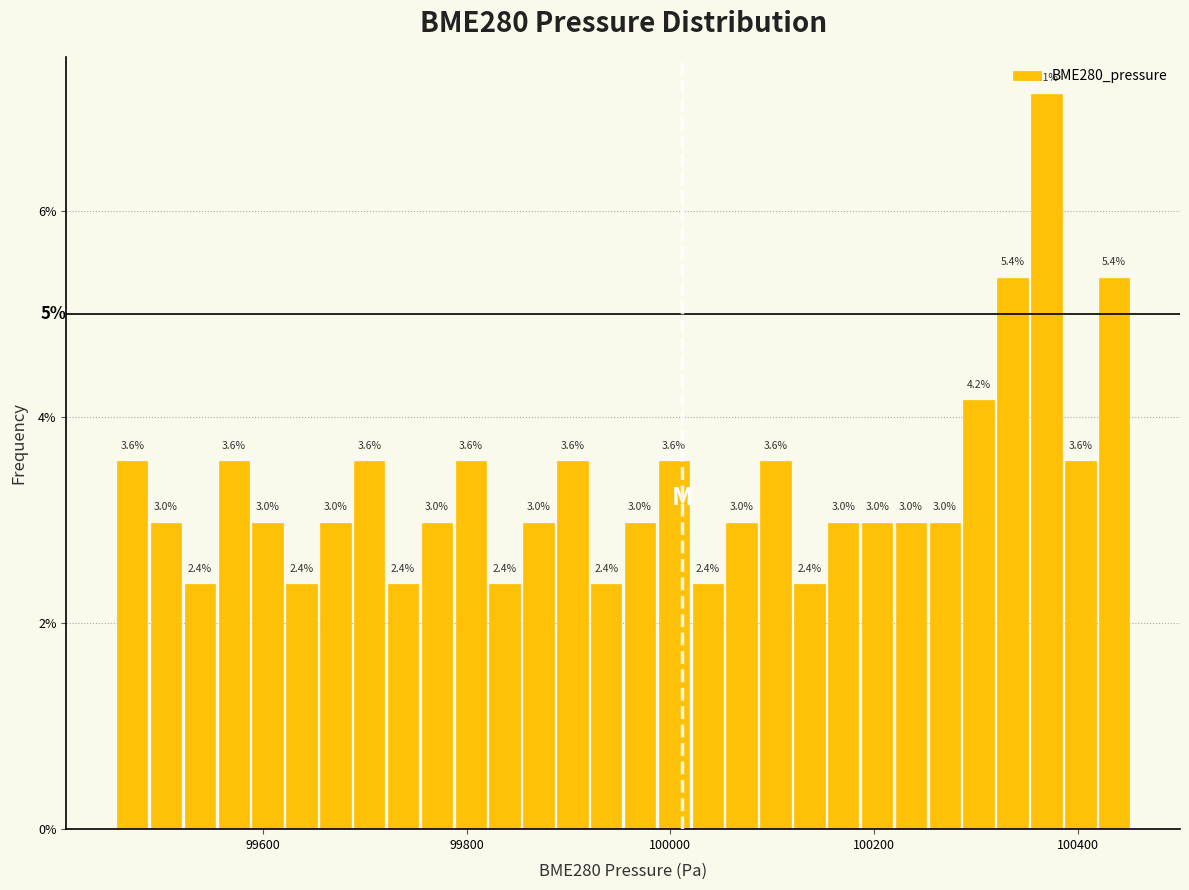

Read against the x-axis, roughly where is the centre of the tallest bar?

100360